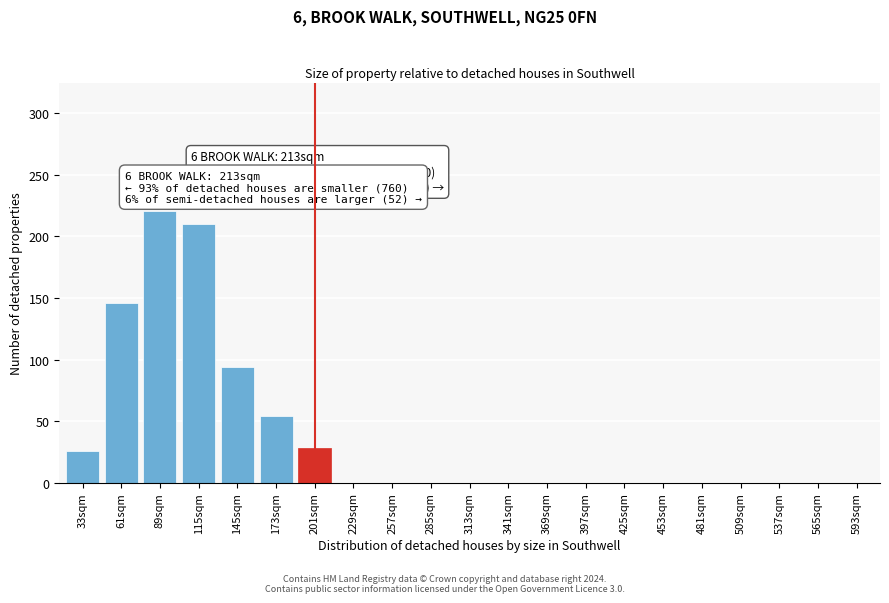

Reading left to right, list all the values displayed in this chart.

33sqm=26	61sqm=146	89sqm=221	115sqm=210	145sqm=94	173sqm=54	201sqm=28	229sqm=0	257sqm=0	285sqm=0	313sqm=0	341sqm=0	369sqm=0	397sqm=0	425sqm=0	453sqm=0	481sqm=0	509sqm=0	537sqm=0	565sqm=0	593sqm=0